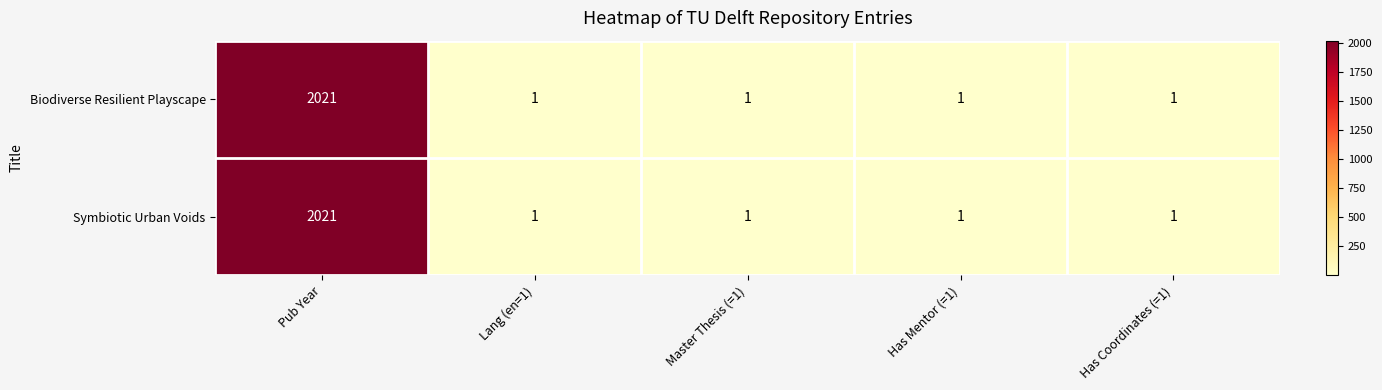

What is the difference between the Symbiotic Urban Voids values at Pub Year and Master Thesis (=1)?

2020